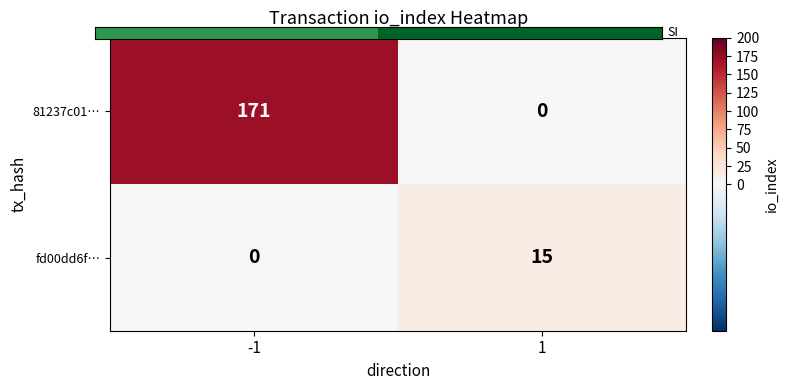

What is the total value across all series at 1?

15